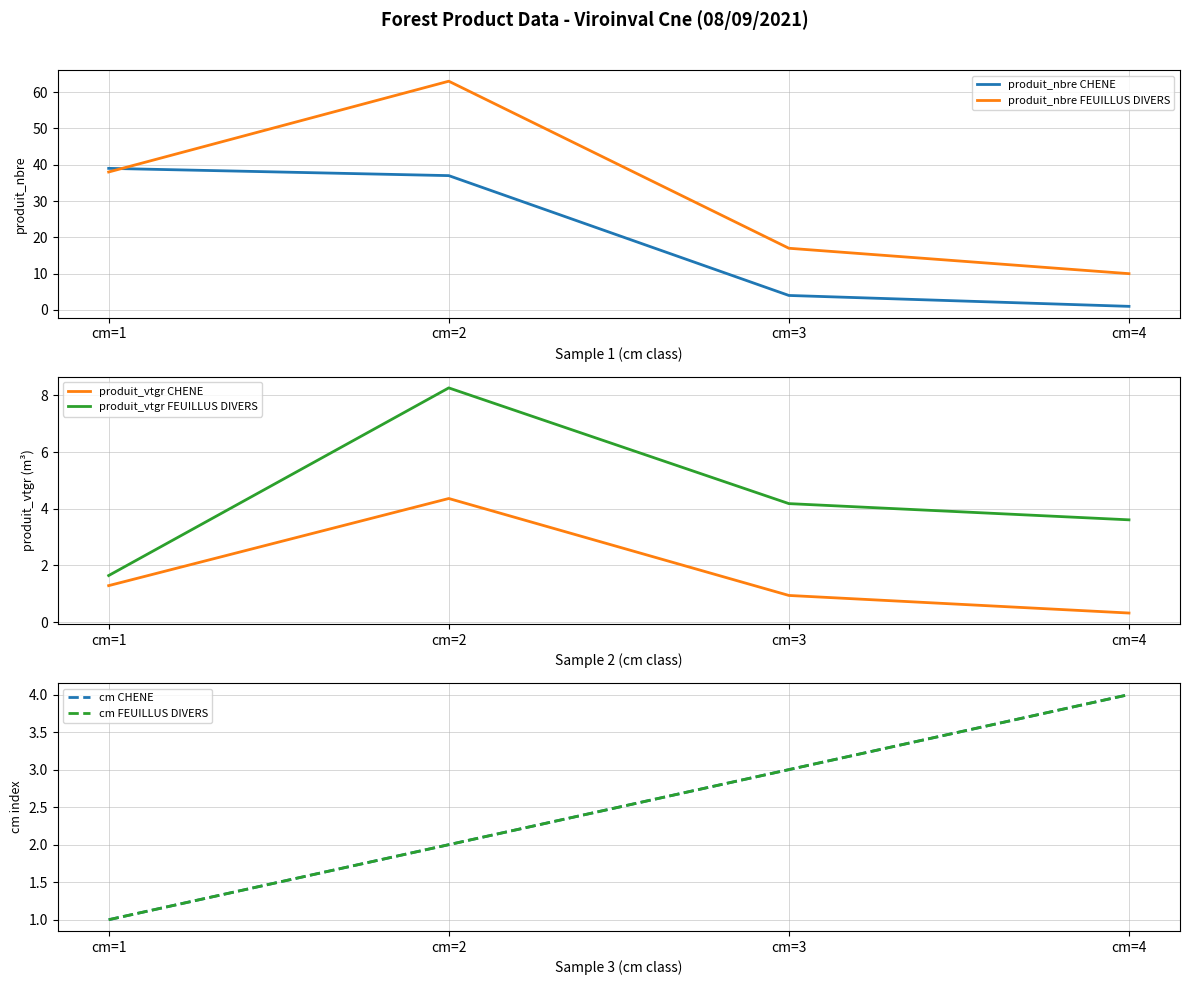

The cm CHENE series shows 0.9 at cm=3. True or false?

False